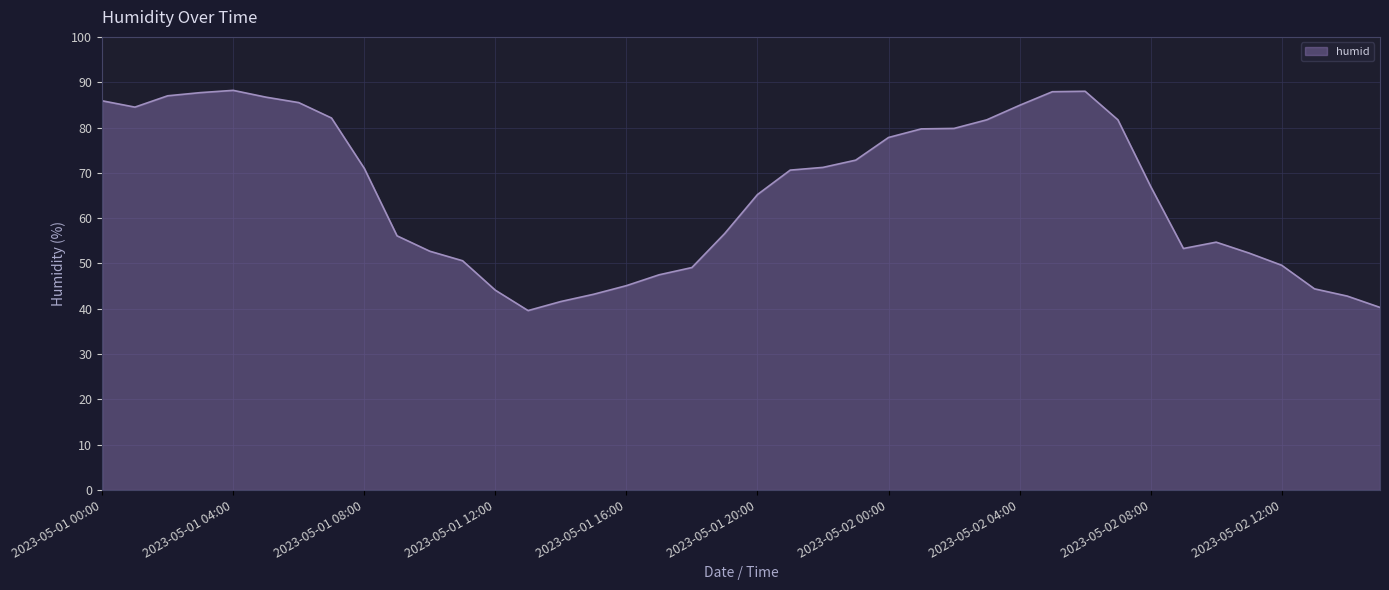

What is the difference between the maximum and minimum values?

48.6